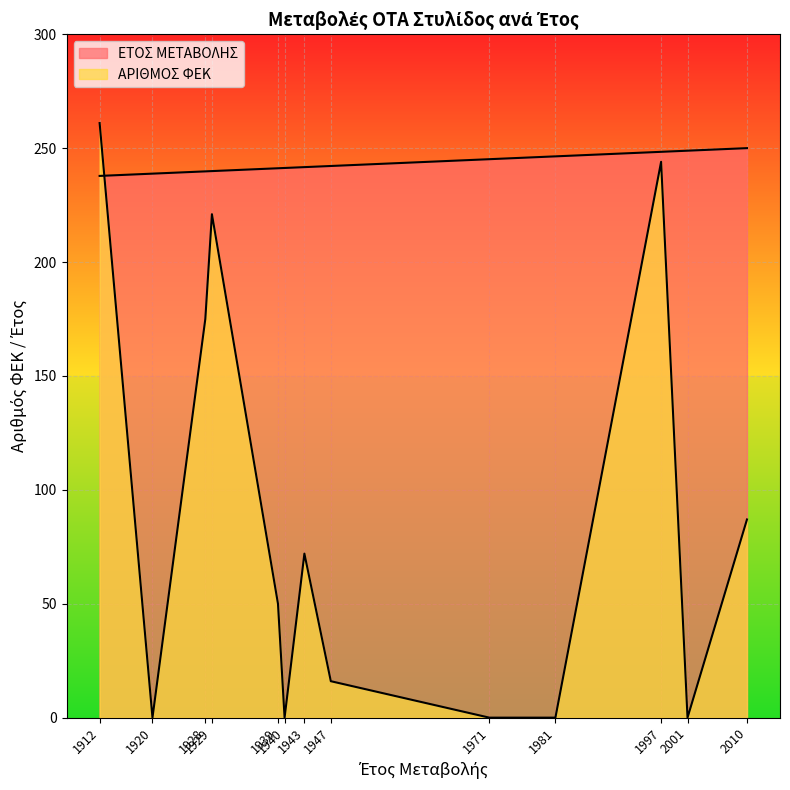

Reading left to right, transcribe all the data shown in this chart.

ΕΤΟΣ ΜΕΤΑΒΟΛΗΣ: 237.8	238.8	239.8	239.9	241.2	241.3	241.7	242.2	245.1	246.4	248.4	248.9	250.0
ΑΡΙΘΜΟΣ ΦΕΚ: 261.0	0.0	175.0	221.0	50.0	0.0	72.0	16.0	0.0	0.0	244.0	0.0	87.0